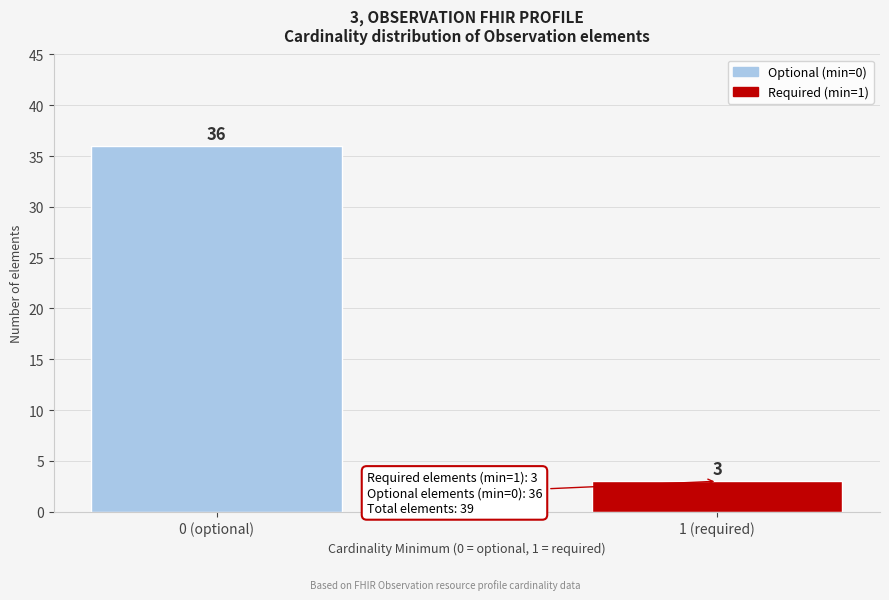

Reading left to right, transcribe all the data shown in this chart.

36	3